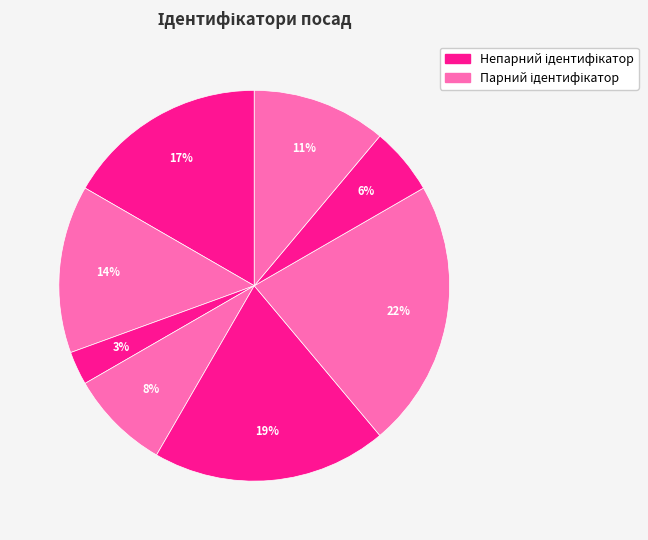

How many slices are in this pie chart?

8